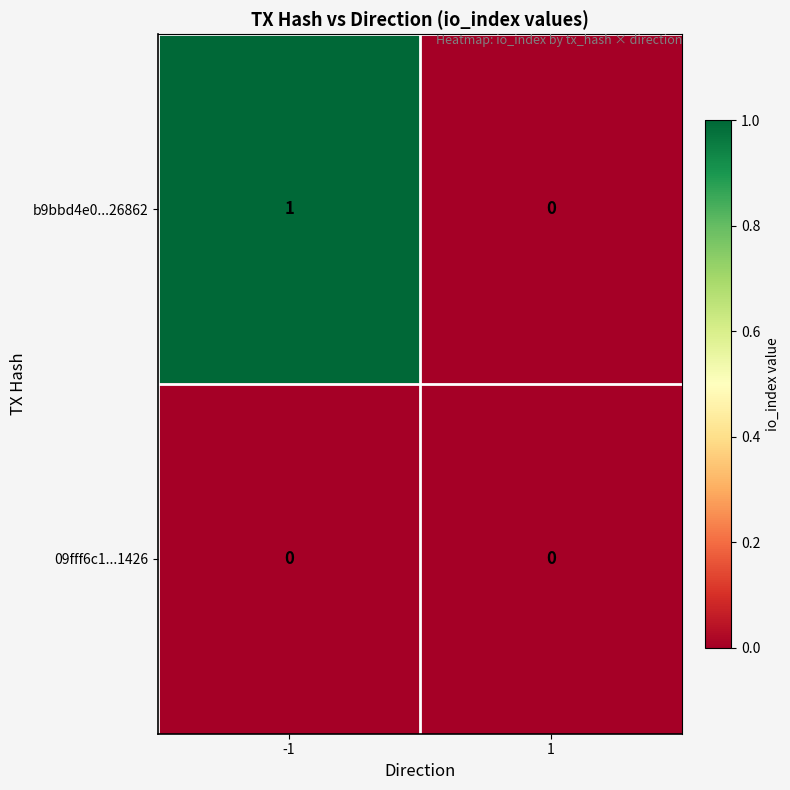

The b9bbd4e0...26862 series shows 0 at -1. True or false?

False